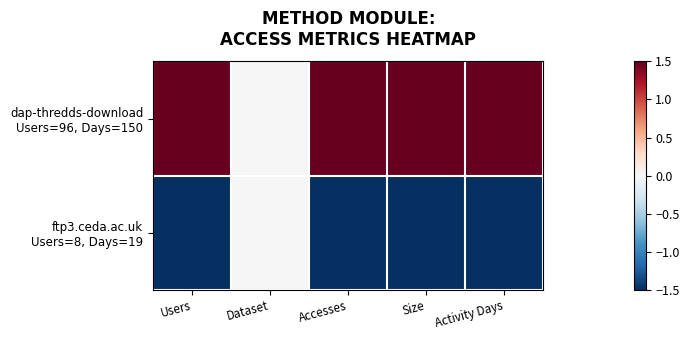

What is the maximum value shown in the chart?

1.5